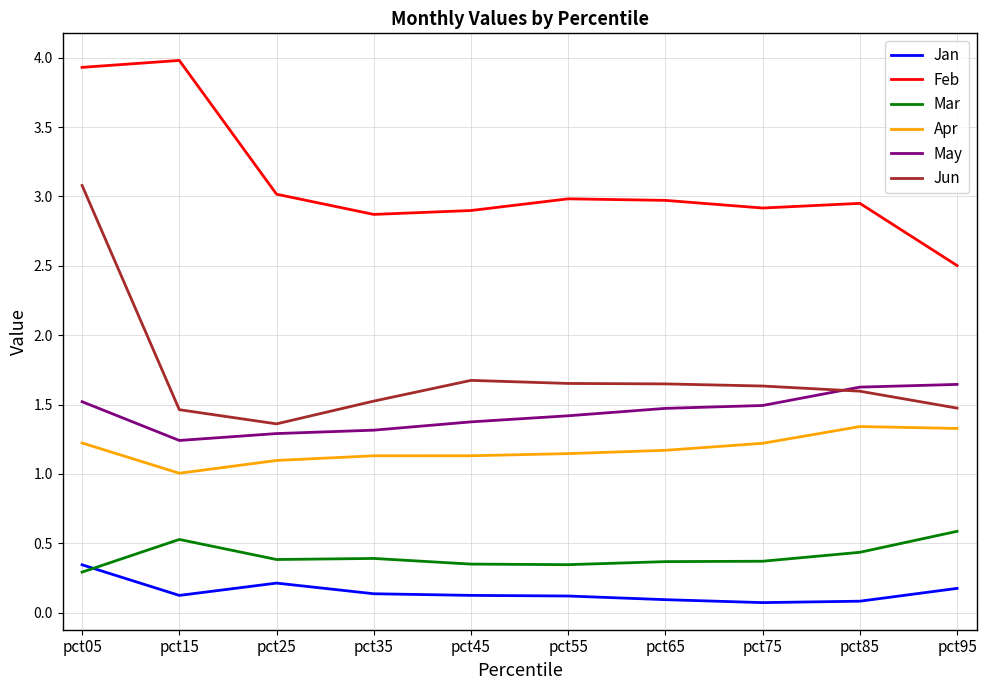

What are all the series names shown in the legend?

Jan, Feb, Mar, Apr, May, Jun